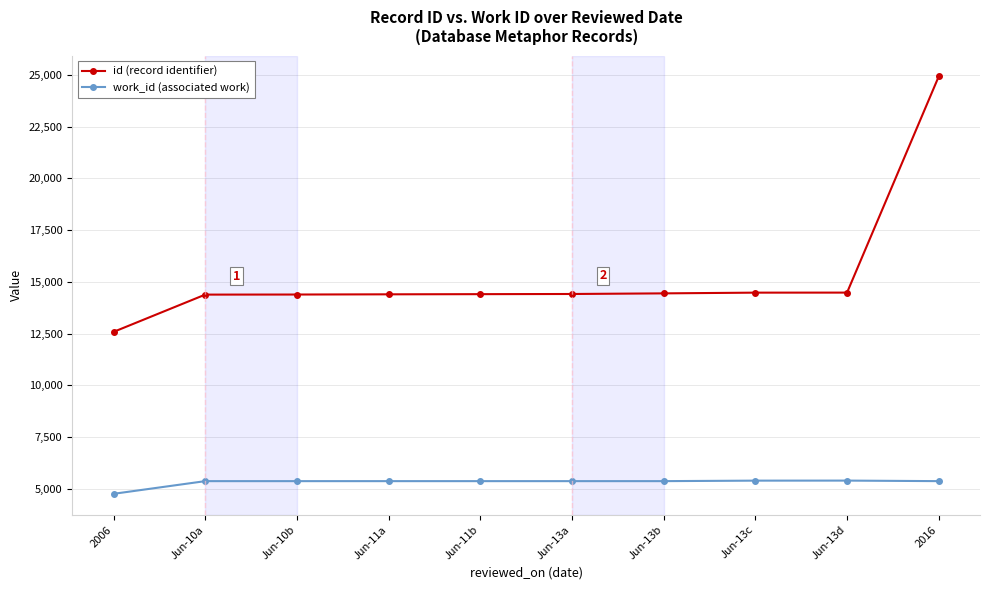

What is the difference between the maximum and second lowest values in the work_id (associated work) series?

26